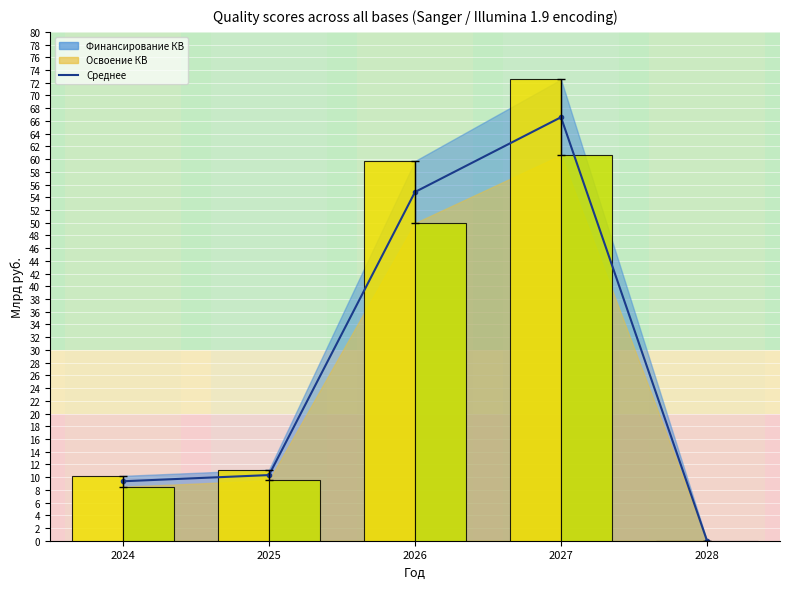

What value does the data have at 2025?

10.3